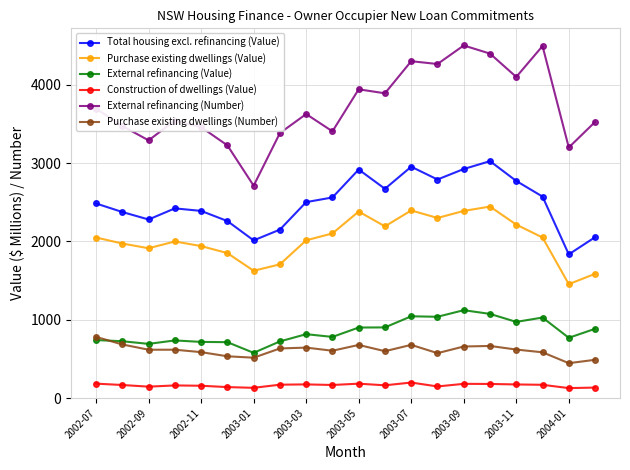

What is the value of the Total housing excl. refinancing (Value) point at the 11th from the left?

2918.3